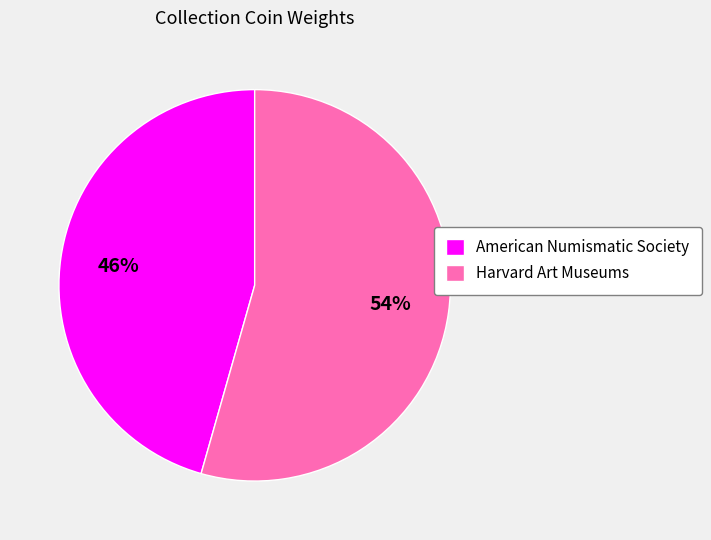

Combined, do American Numismatic Society and Harvard Art Museums account for over 50%?

Yes